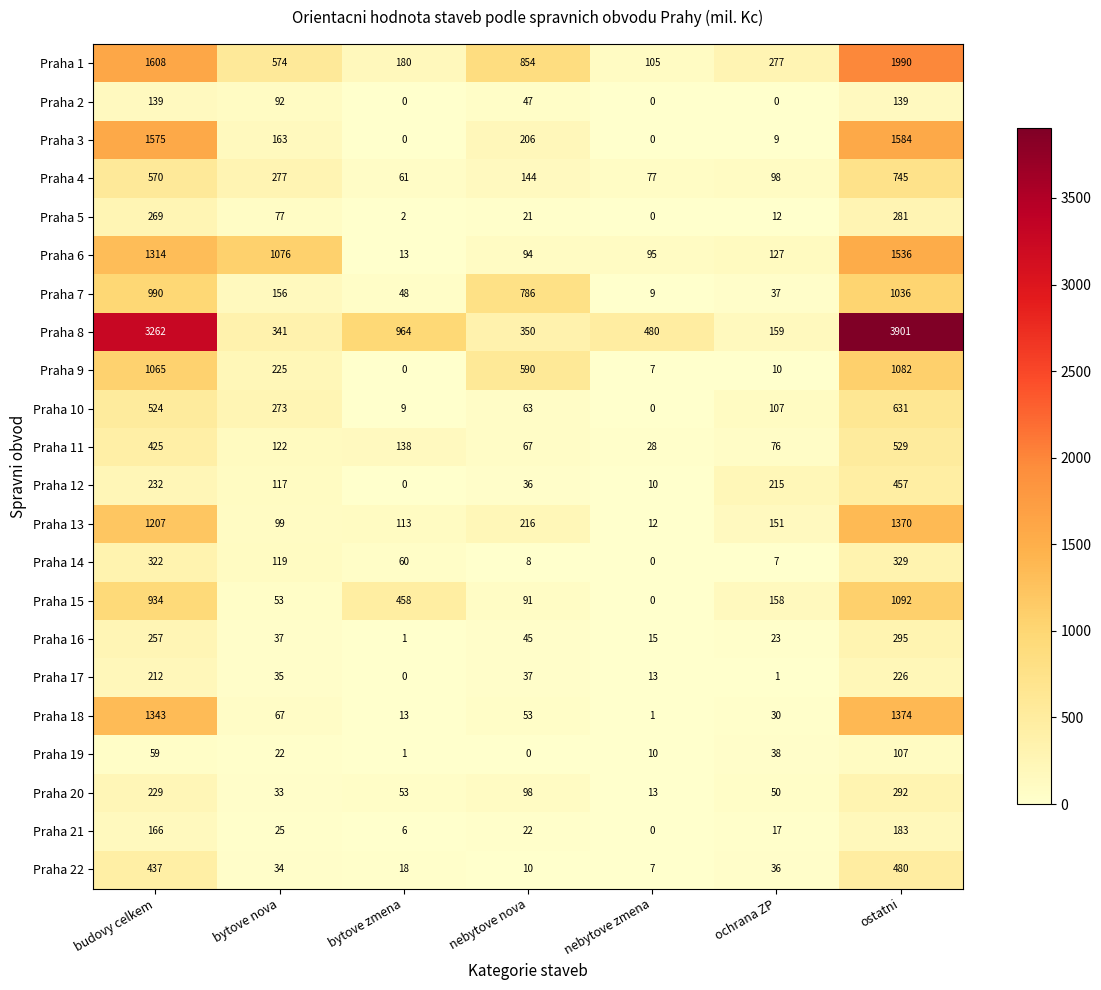

Rank the series by their maximum value, from highest to lowest.

Praha 8, Praha 1, Praha 3, Praha 6, Praha 18, Praha 13, Praha 15, Praha 9, Praha 7, Praha 4, Praha 10, Praha 11, Praha 22, Praha 12, Praha 14, Praha 16, Praha 20, Praha 5, Praha 17, Praha 21, Praha 2, Praha 19